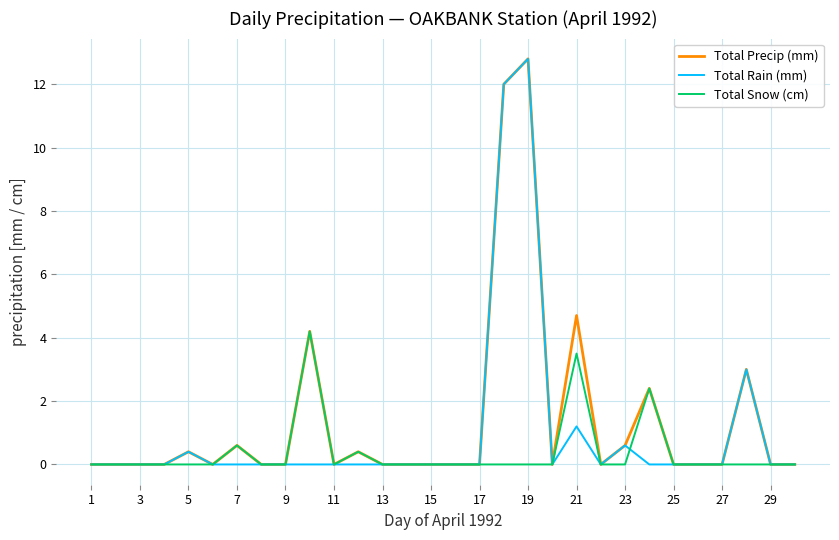

What is the difference between the second highest and minimum values in the Total Precip (mm) series?

12.0